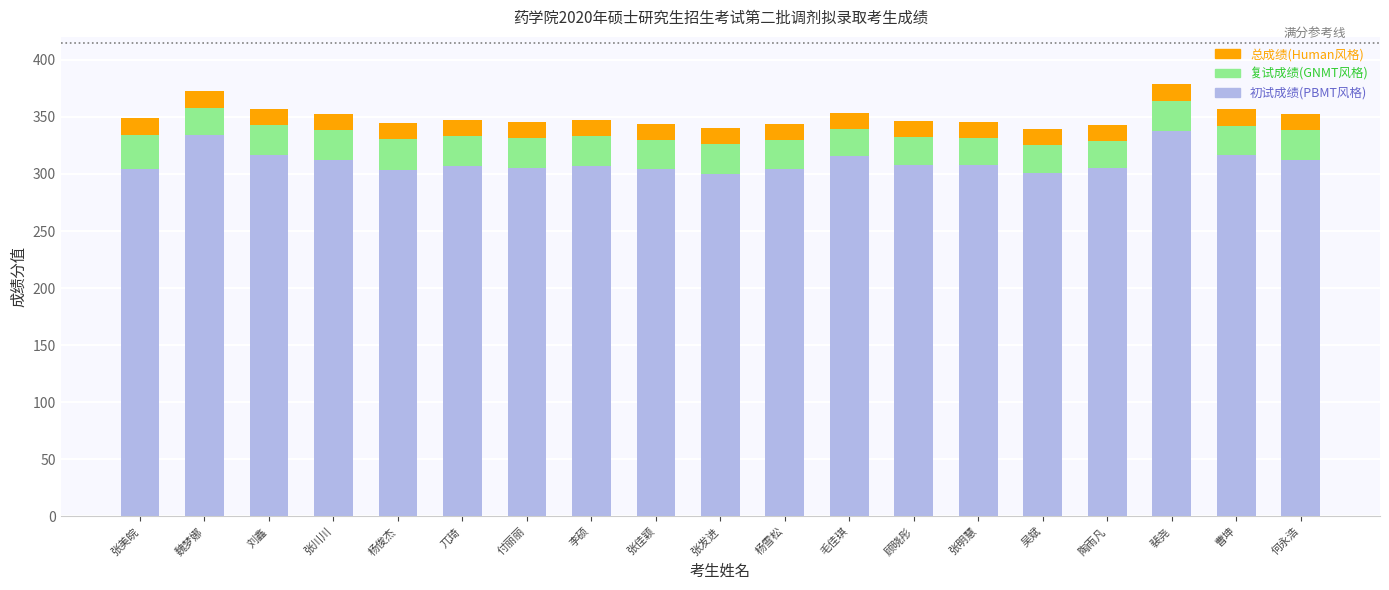

Count the number of data series in this chart.

3